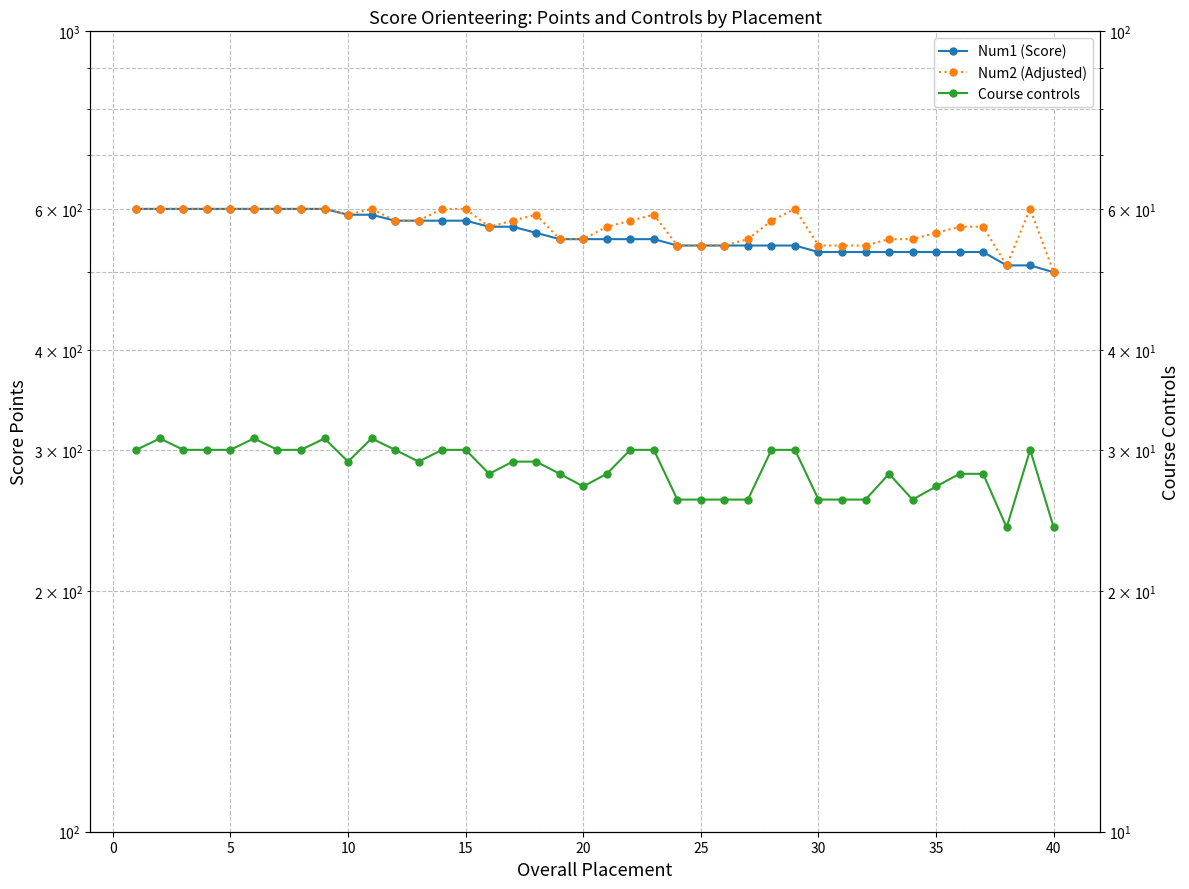

How many Course controls values are between 27 and 30?

26